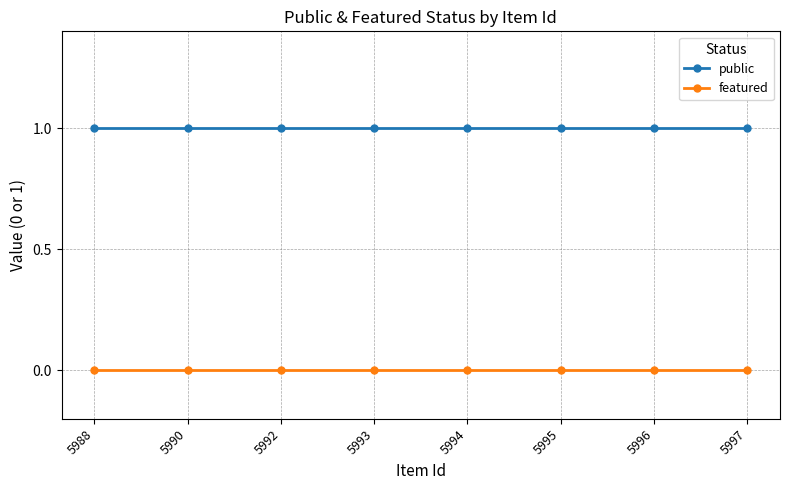

How many distinct data groups are displayed?

2